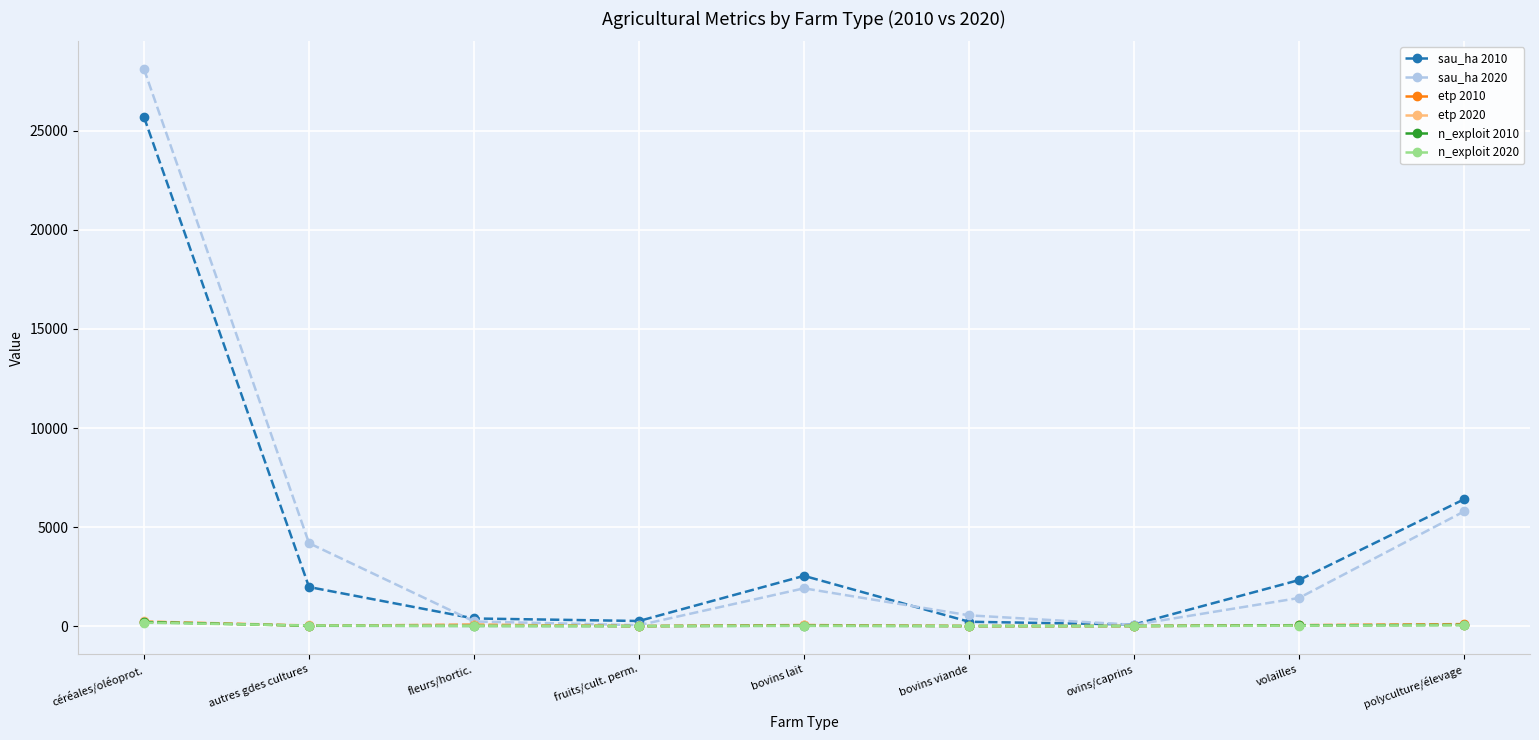

What is the difference between the highest and lowest values at céréales/oléoprot.?

27931.5